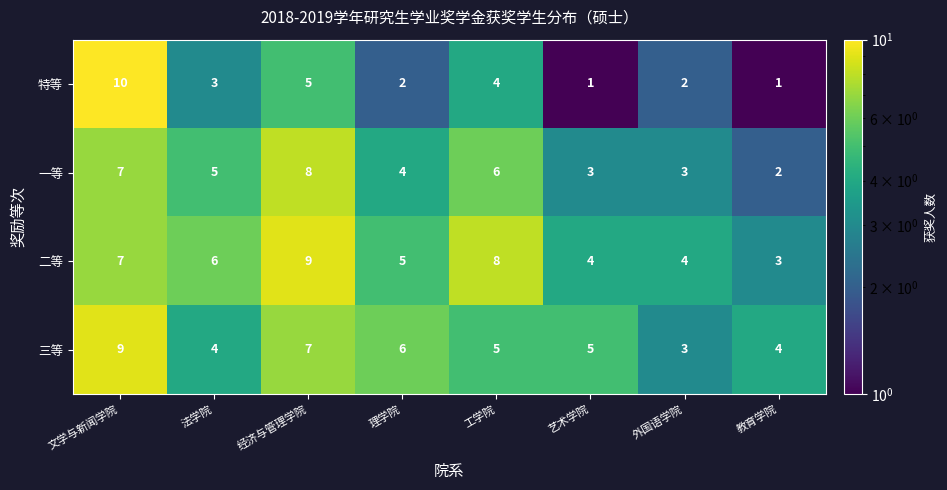

What is the average value of the 三等 series?

5